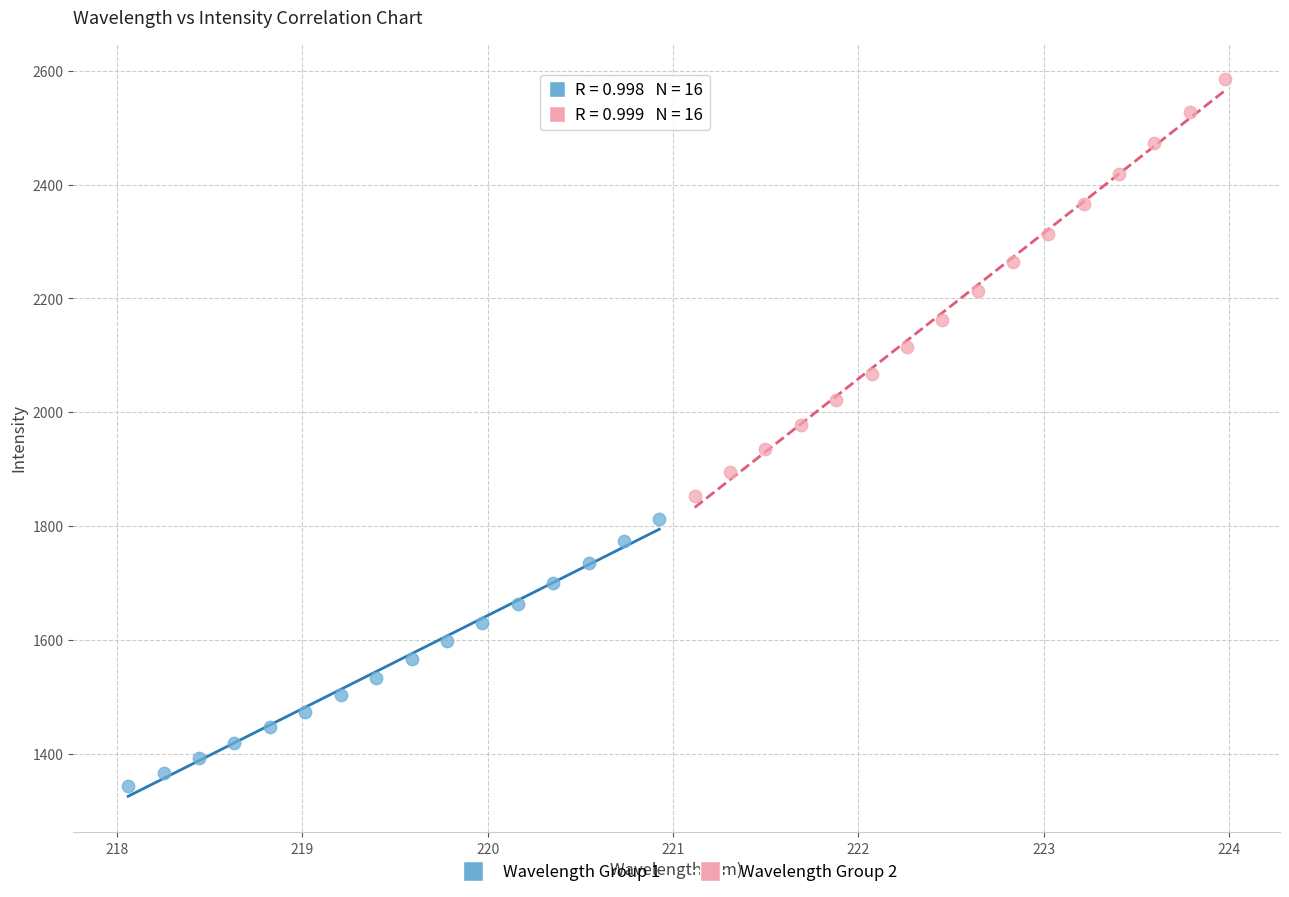

Which series reaches the minimum Y coordinate?

Wavelength Group 1